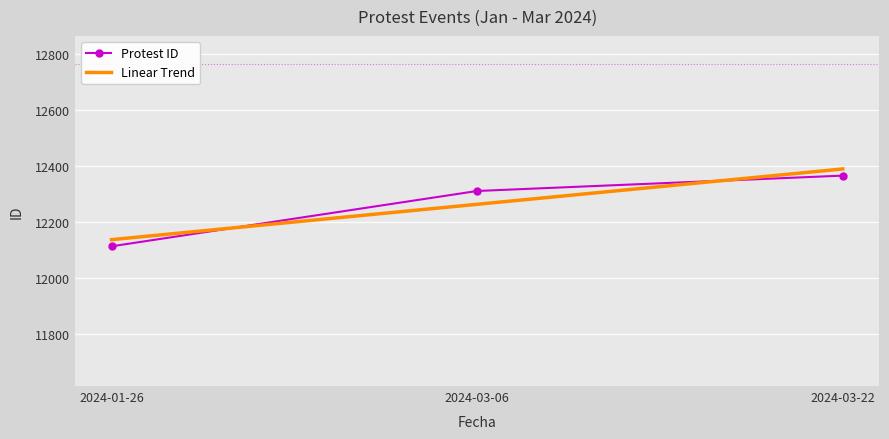

What is the total value across all series at 2024-03-22?

24755.8